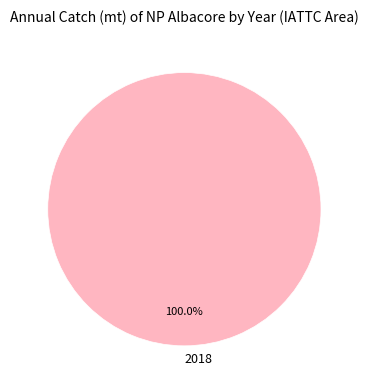

How many slices are in this pie chart?

1